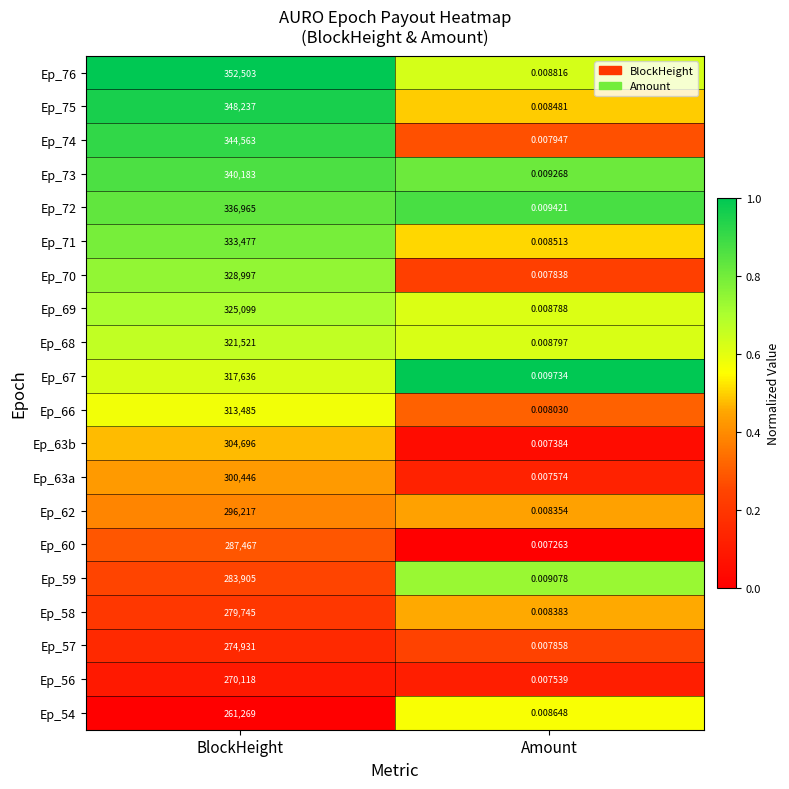

List the labels in order of Ep_62 value, largest first.

BlockHeight, Amount